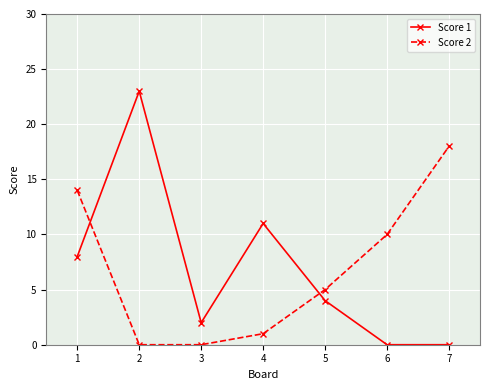

Reading left to right, transcribe all the data shown in this chart.

Score 1: 1=8	2=23	3=2	4=11	5=4	6=0	7=0
Score 2: 1=14	2=0	3=0	4=1	5=5	6=10	7=18